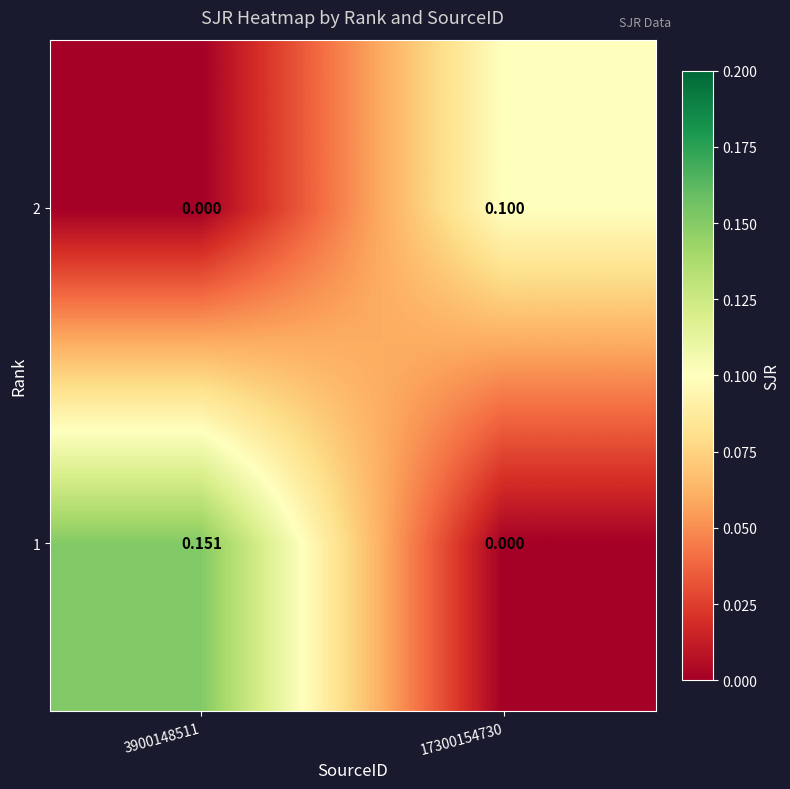

Is the value of 2 at 3900148511 greater than the value of 1 at 3900148511?

No